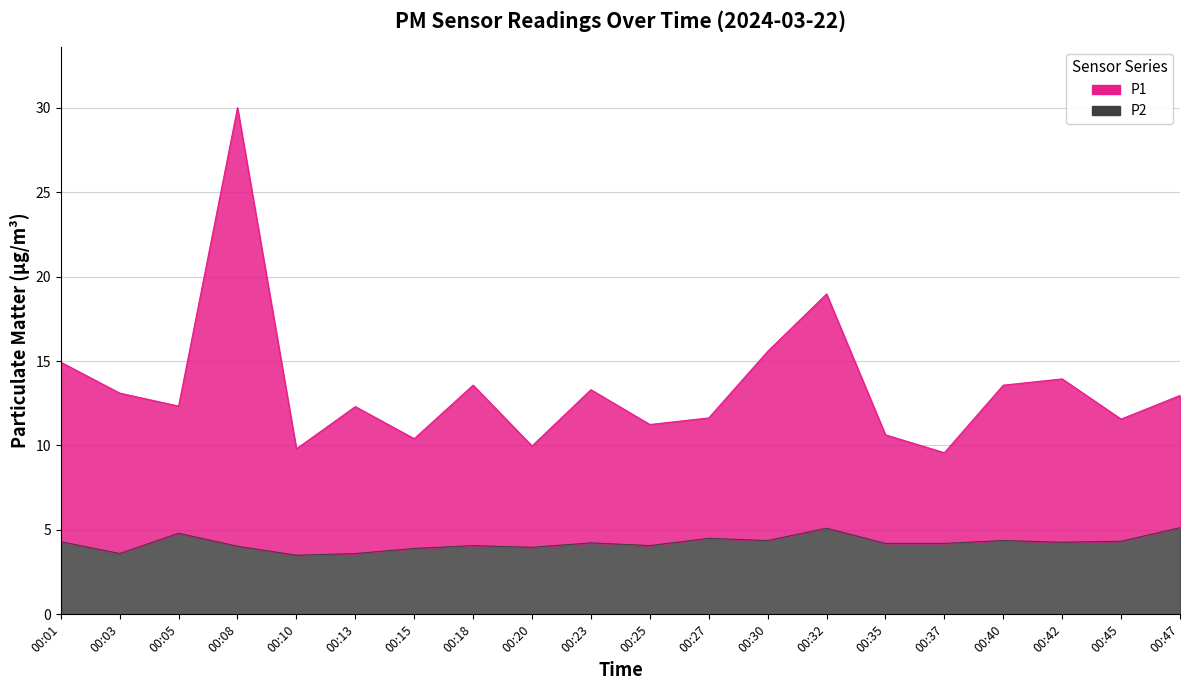

Rank the series by their maximum value, from highest to lowest.

P1, P2